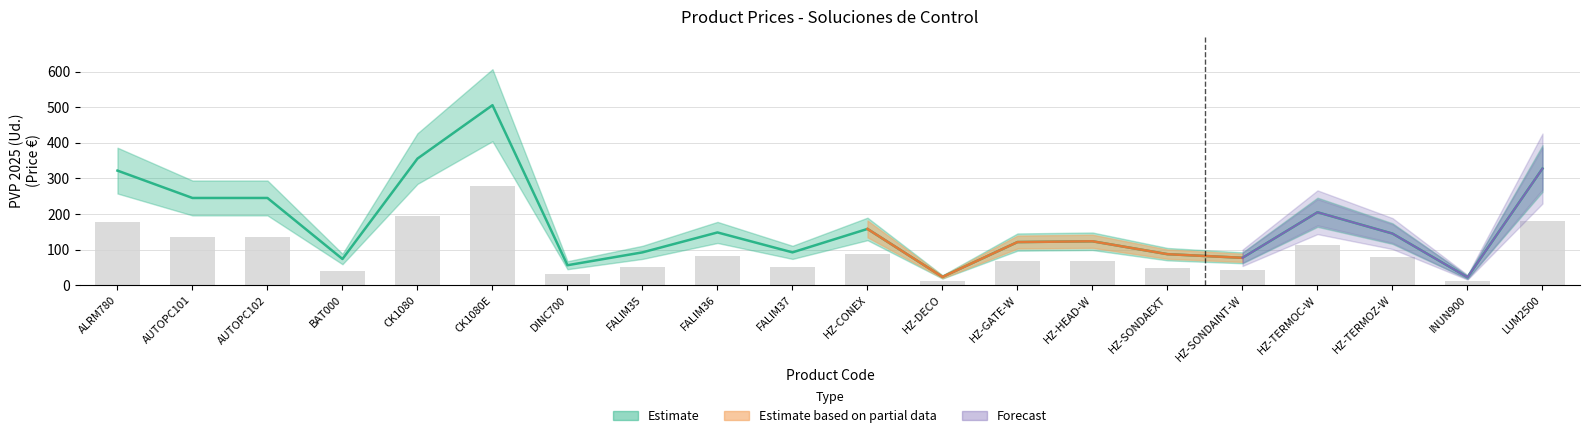

What is the label of the 8th bar from the left?

FALIM35